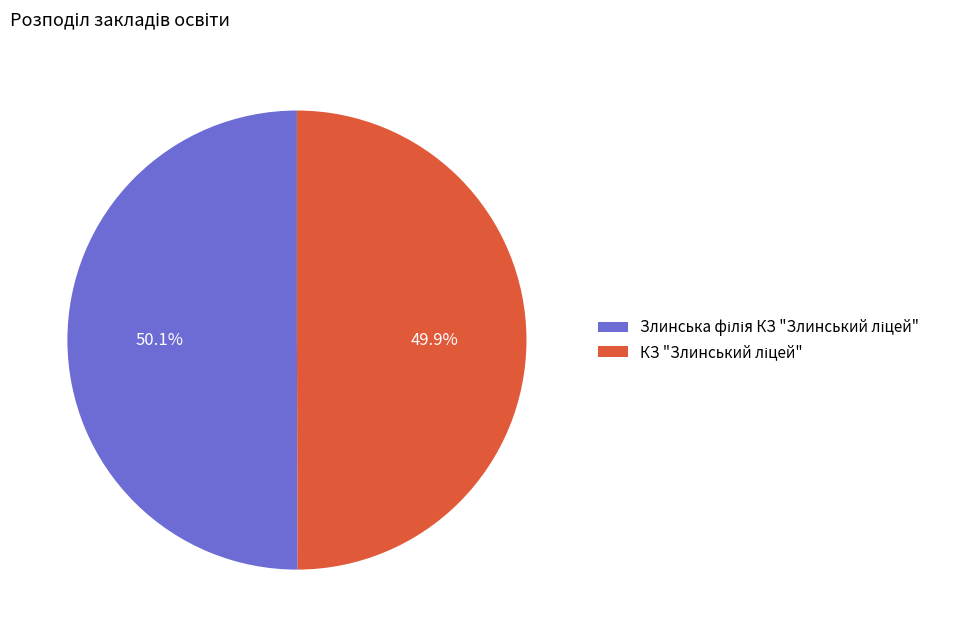

How many slices are in this pie chart?

2